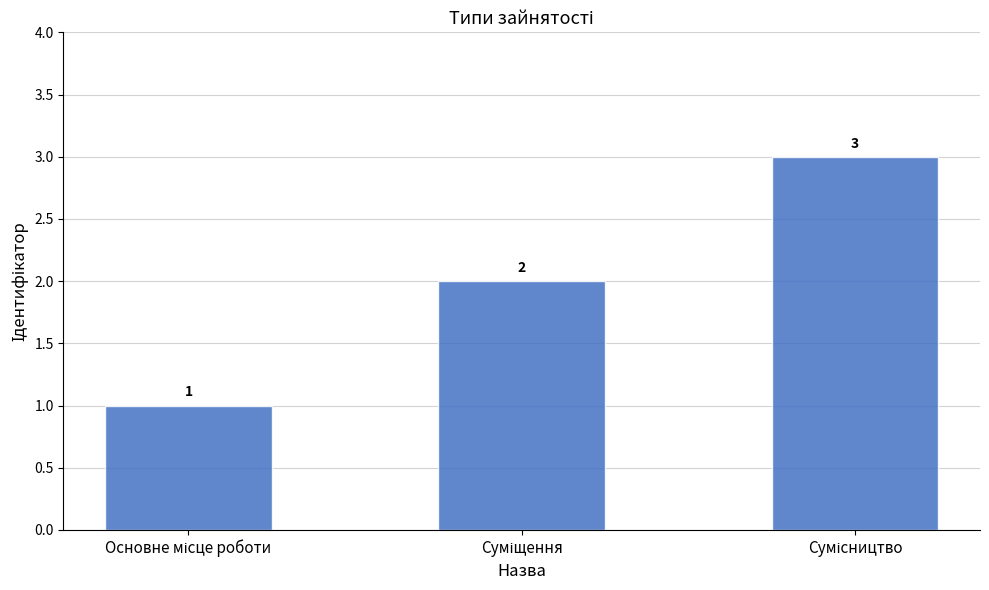

What is the greatest value displayed?

3